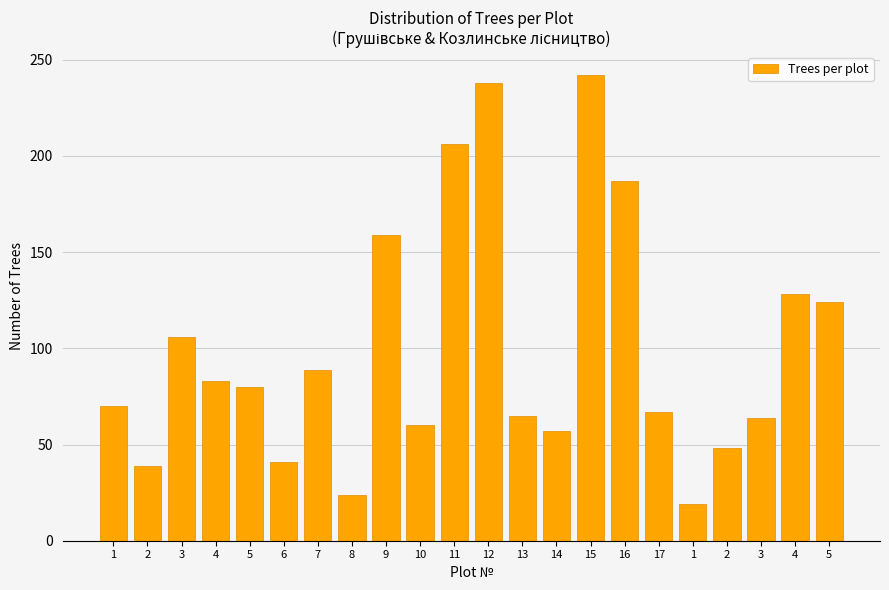

The chart shows a value of 115 at 4. True or false?

False